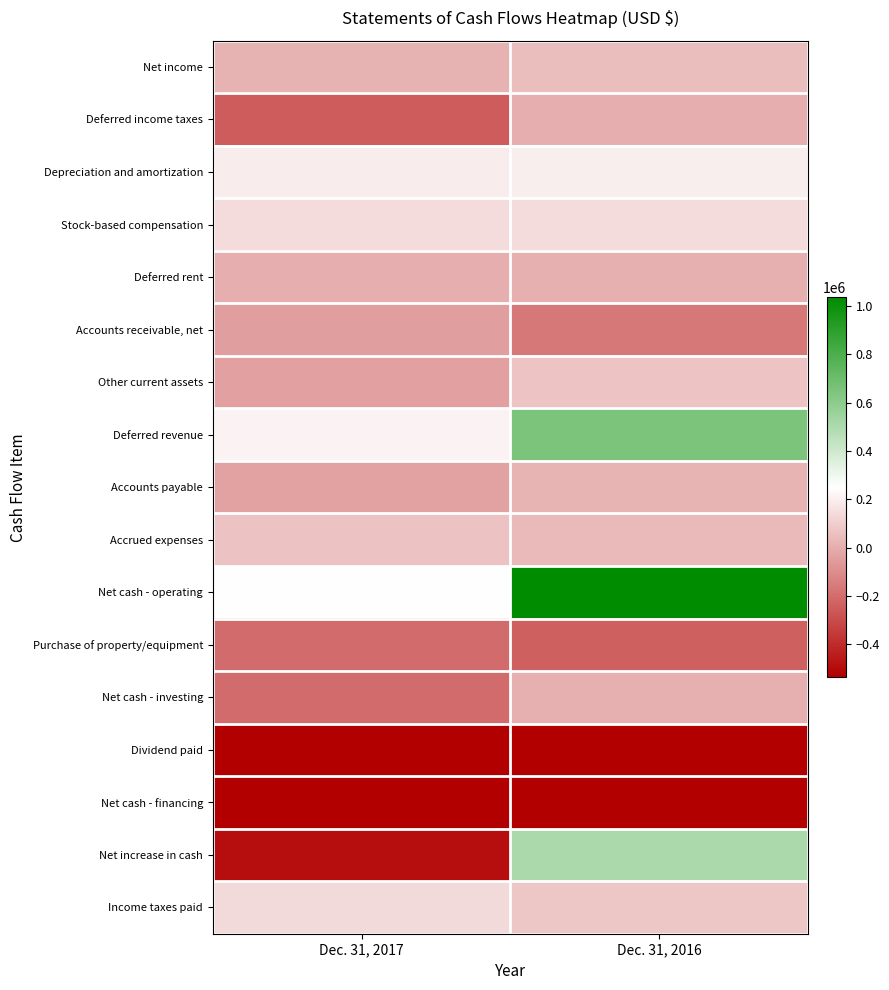

Reading left to right, list all the values displayed in this chart.

Net income: Dec. 31, 2017=12070	Dec. 31, 2016=52443
Deferred income taxes: Dec. 31, 2017=-248070	Dec. 31, 2016=2949
Depreciation and amortization: Dec. 31, 2017=191960	Dec. 31, 2016=200136
Stock-based compensation: Dec. 31, 2017=140321	Dec. 31, 2016=139673
Deferred rent: Dec. 31, 2017=3174	Dec. 31, 2016=8260
Accounts receivable, net: Dec. 31, 2017=-49031	Dec. 31, 2016=-163248
Other current assets: Dec. 31, 2017=-43442	Dec. 31, 2016=68614
Deferred revenue: Dec. 31, 2017=215919	Dec. 31, 2016=652194
Accounts payable: Dec. 31, 2017=-37824	Dec. 31, 2016=18458
Accrued expenses: Dec. 31, 2017=62400	Dec. 31, 2016=40809
Net cash - operating: Dec. 31, 2017=247777	Dec. 31, 2016=1035587
Purchase of property/equipment: Dec. 31, 2017=-198852	Dec. 31, 2016=-235434
Net cash - investing: Dec. 31, 2017=-198852	Dec. 31, 2016=4977
Dividend paid: Dec. 31, 2017=-536120	Dec. 31, 2016=-536120
Net cash - financing: Dec. 31, 2017=-536120	Dec. 31, 2016=-536120
Net increase in cash: Dec. 31, 2017=-487195	Dec. 31, 2016=504444
Income taxes paid: Dec. 31, 2017=136647	Dec. 31, 2016=74356